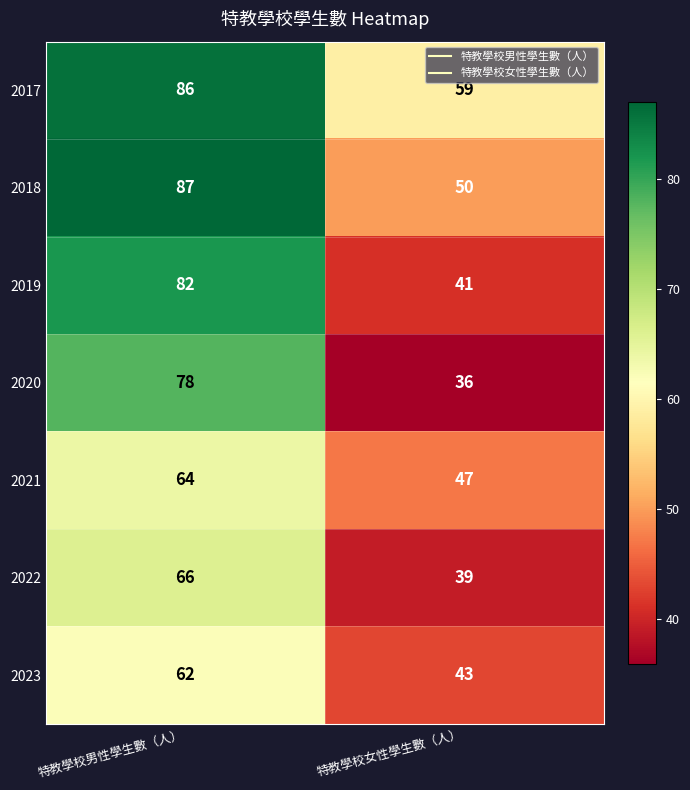

Reading left to right, extract all data points from this chart.

2017: 特教學校男性學生數（人）=86	特教學校女性學生數（人）=59
2018: 特教學校男性學生數（人）=87	特教學校女性學生數（人）=50
2019: 特教學校男性學生數（人）=82	特教學校女性學生數（人）=41
2020: 特教學校男性學生數（人）=78	特教學校女性學生數（人）=36
2021: 特教學校男性學生數（人）=64	特教學校女性學生數（人）=47
2022: 特教學校男性學生數（人）=66	特教學校女性學生數（人）=39
2023: 特教學校男性學生數（人）=62	特教學校女性學生數（人）=43